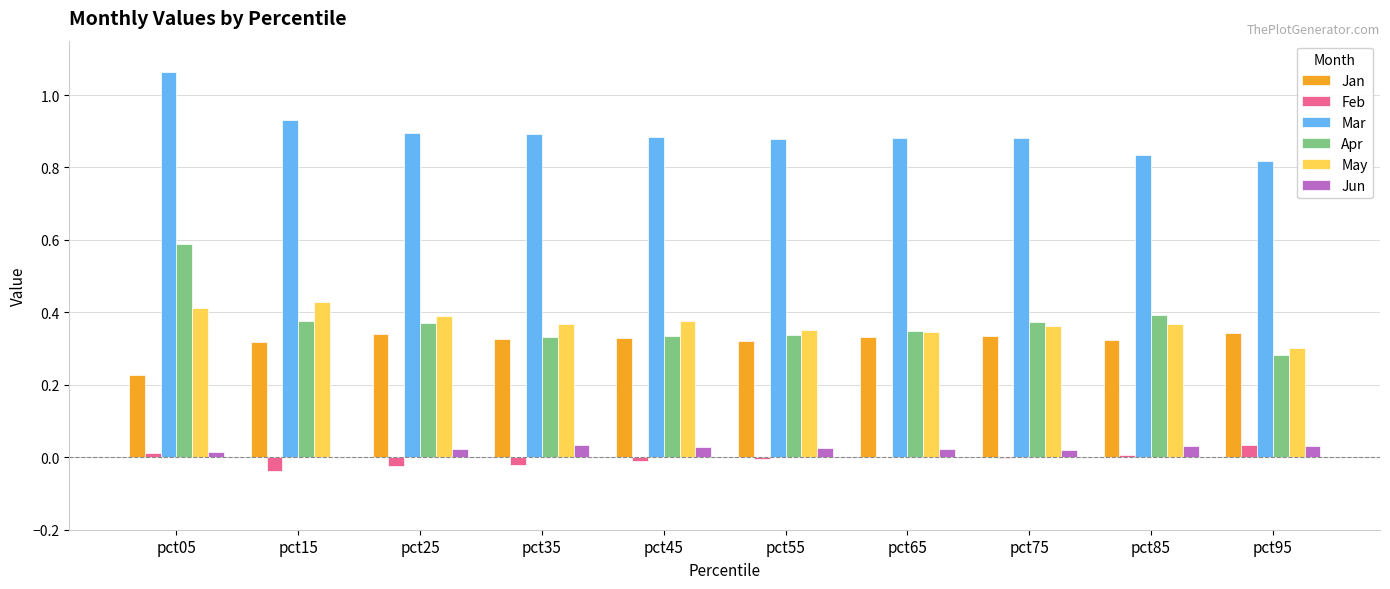

What is the total value across all series at pct85?

2.0